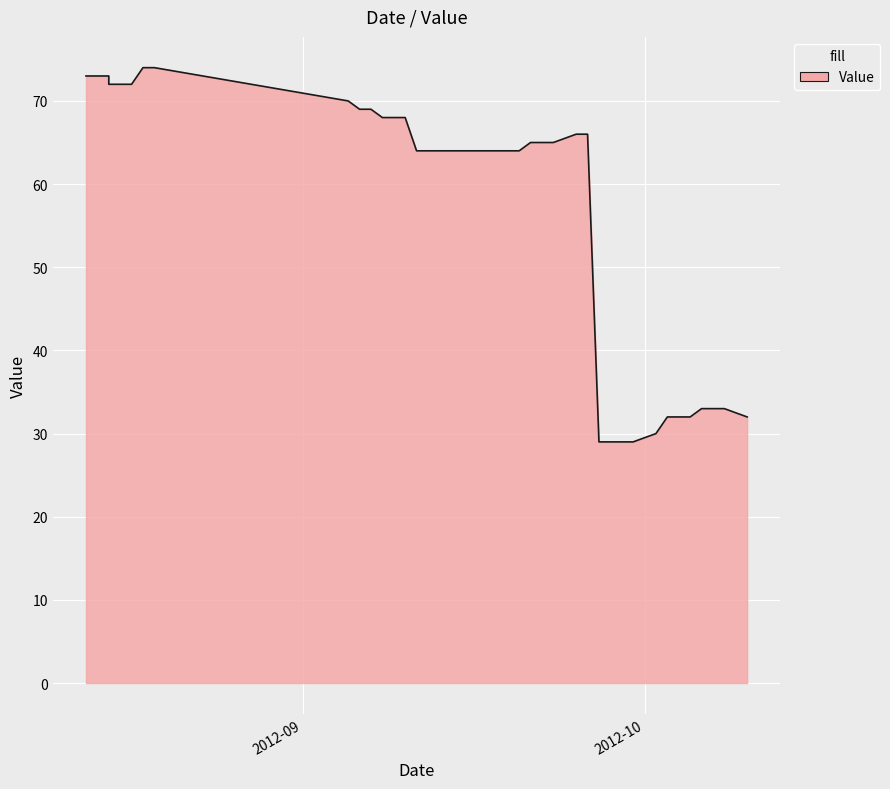

The chart shows a value of 24 at 19. True or false?

False